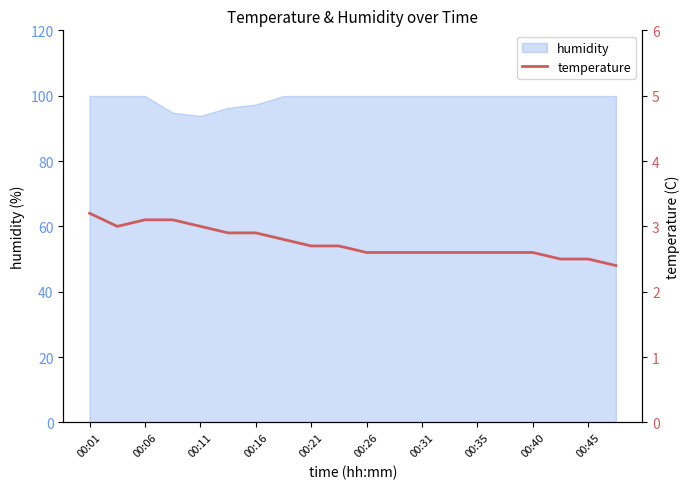

True or false: the data shows 2.4 at 19.

True